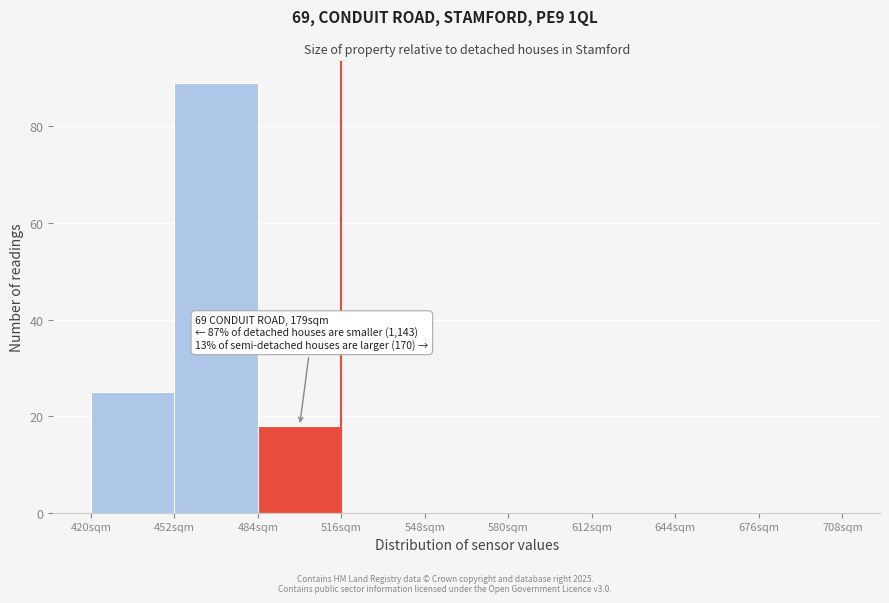

Which range on the x-axis has the tallest bar?

452 to 484